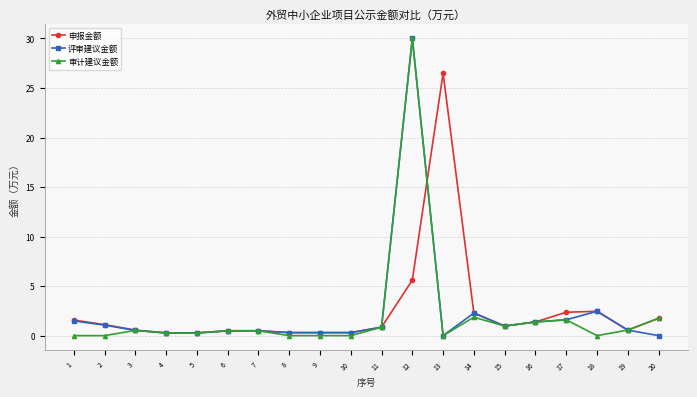

What is the average value of the 申报金额 series?

2.5